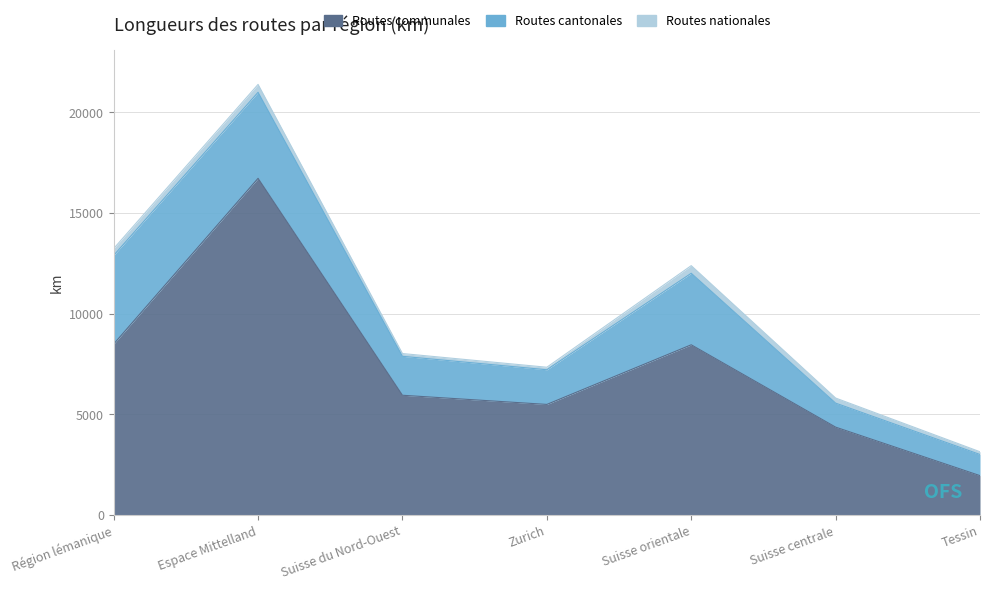

Which series changed the most between Suisse du Nord-Ouest and Suisse orientale?

Routes communales